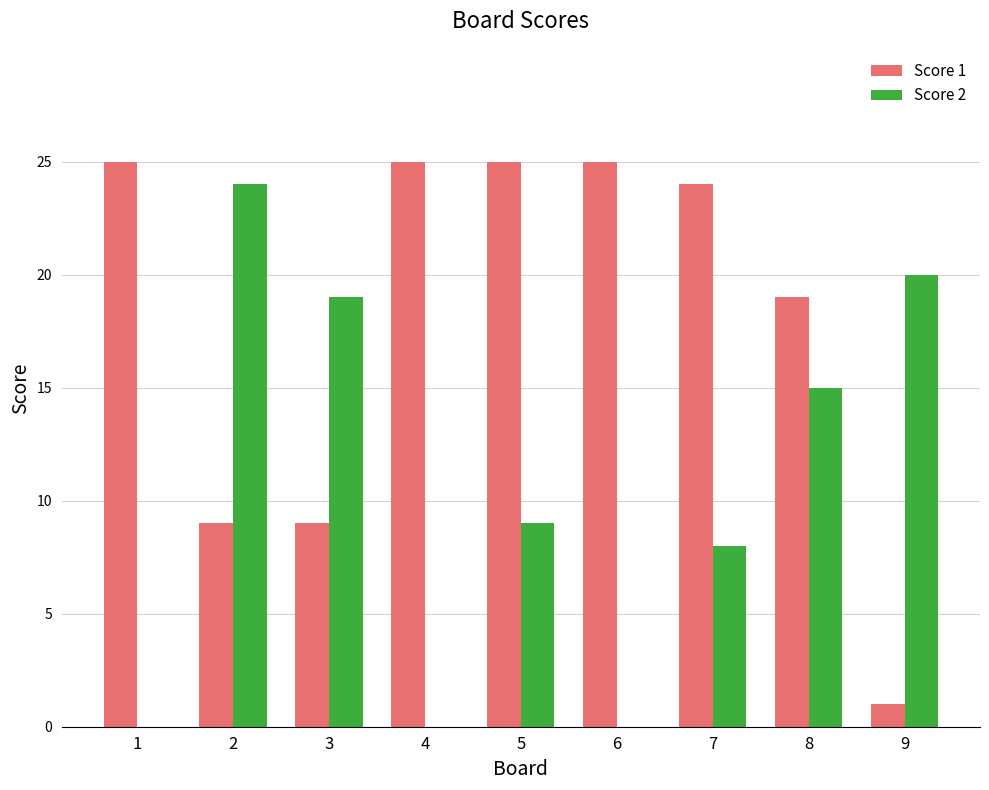

What is the difference between the Score 2 values at 2 and 3?

5